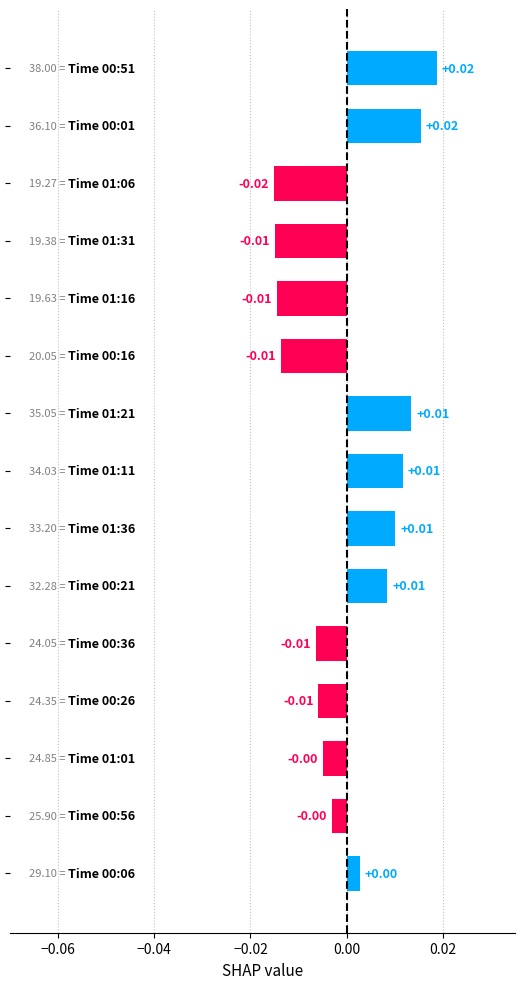

How many values are above zero?

7